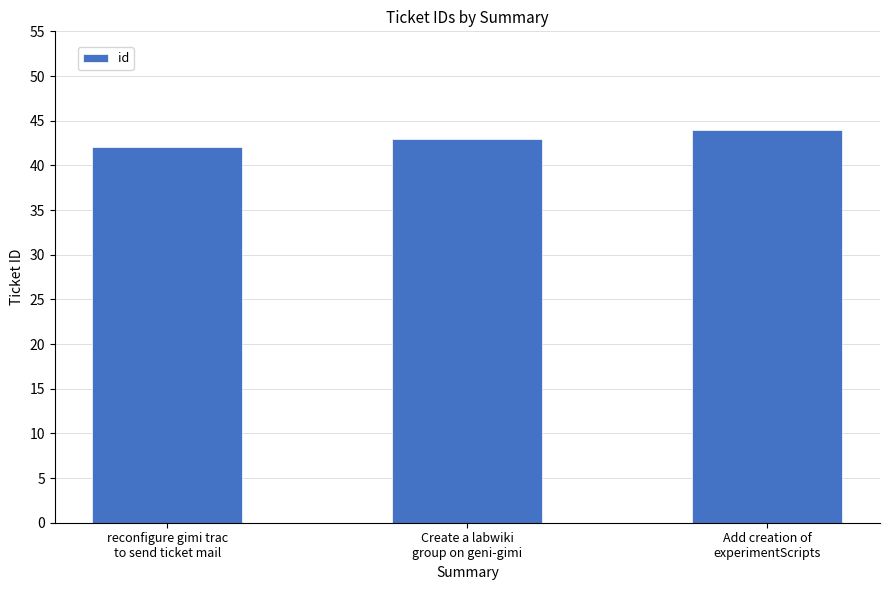

What is the difference between the values at Add creation of
experimentScripts and Create a labwiki
group on geni-gimi?

1